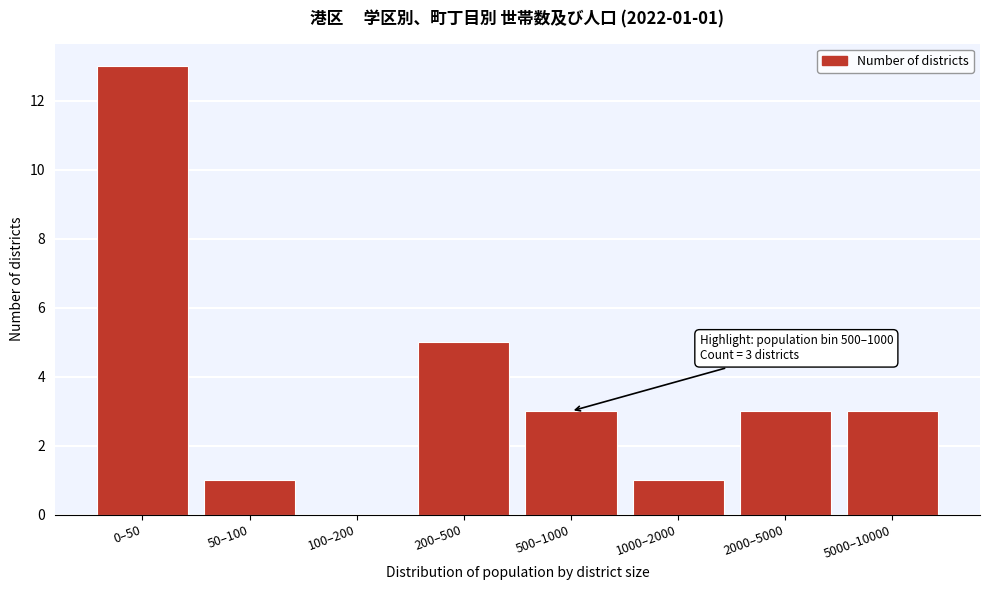

Reading left to right, transcribe all the data shown in this chart.

0–50=13	50–100=1	100–200=0	200–500=5	500–1000=3	1000–2000=1	2000–5000=3	5000–10000=3